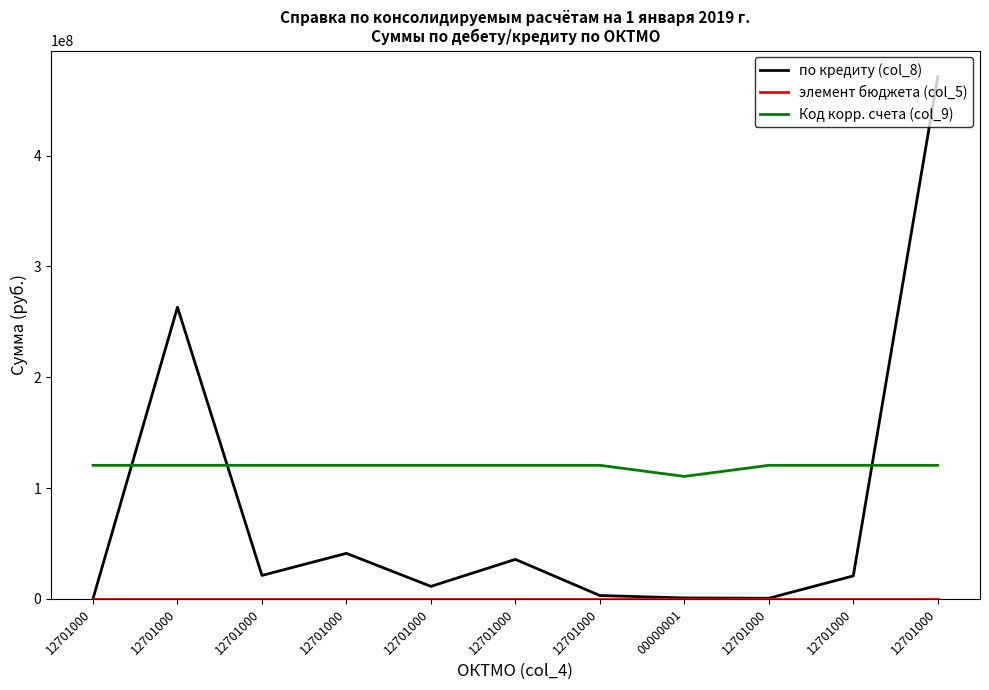

Reading left to right, extract all data points from this chart.

по кредиту (col_8): 12701000=260282.8	12701000=263185701.0	12701000=21197794.4	12701000=41124466.0	12701000=11327114.0	12701000=35687408.6	12701000=3064900.0	00000001=879687.0	12701000=599856.0	12701000=20774950.0	12701000=471167934.3
элемент бюджета (col_5): 12701000=2.0	12701000=2.0	12701000=2.0	12701000=2.0	12701000=2.0	12701000=2.0	12701000=2.0	00000001=1.0	12701000=2.0	12701000=2.0	12701000=2.0
Код корр. счета (col_9): 12701000=120551560.0	12701000=120551560.0	12701000=120551560.0	12701000=120551560.0	12701000=120551560.0	12701000=120551560.0	12701000=120551560.0	00000001=110536340.0	12701000=120551560.0	12701000=120551560.0	12701000=120551560.0